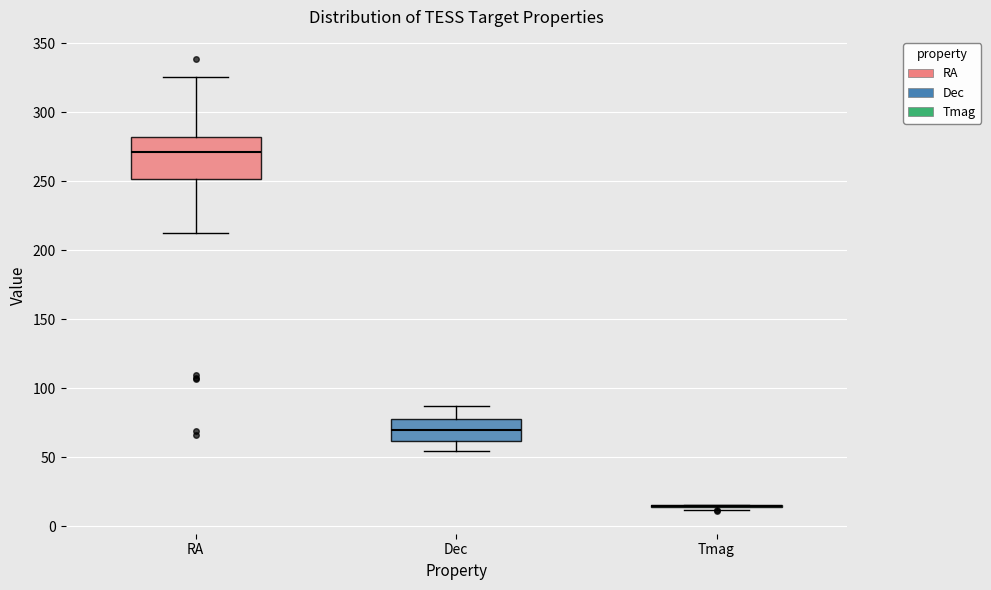

Reading left to right, transcribe this box plot: for each box, give where its median line is, the range the box spans, and where its two whiskers end, as read against the y-axis. The values are not printed on the chart, so give them approximately, as read against the axis.

RA: median 270, box 250 to 280, whiskers 210 to 325
Dec: median 70, box 60 to 80, whiskers 55 to 85
Tmag: box collapsed to a line at 15, whiskers 10 to 15